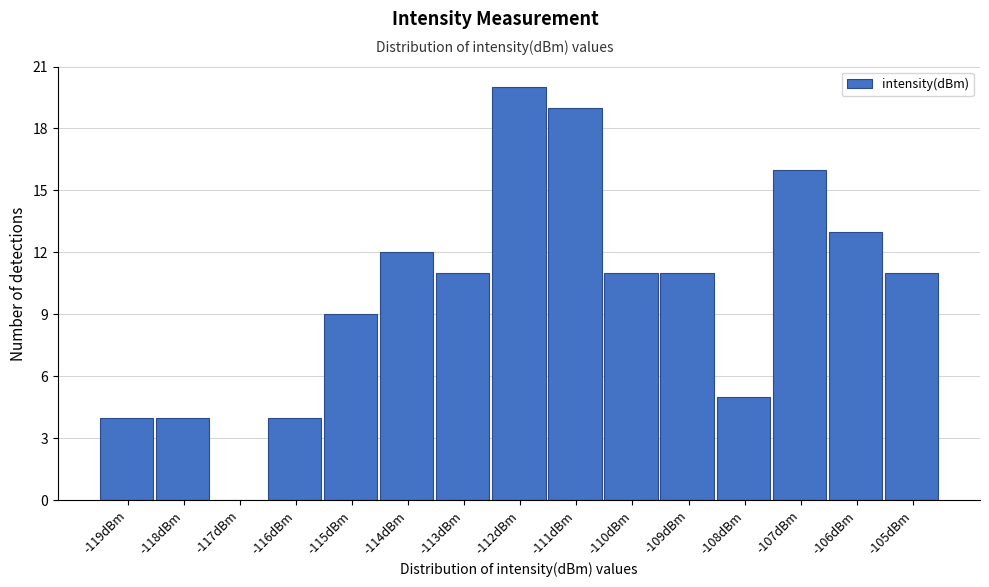

Reading left to right, list all the values displayed in this chart.

-119dBm=4	-118dBm=4	-117dBm=0	-116dBm=4	-115dBm=9	-114dBm=12	-113dBm=11	-112dBm=20	-111dBm=19	-110dBm=11	-109dBm=11	-108dBm=5	-107dBm=16	-106dBm=13	-105dBm=11